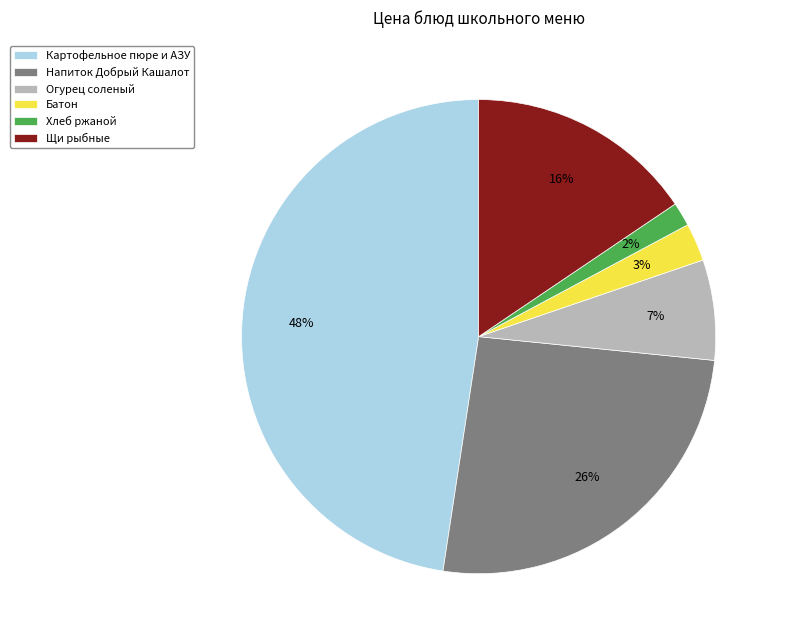

Count the number of slices in the pie.

6